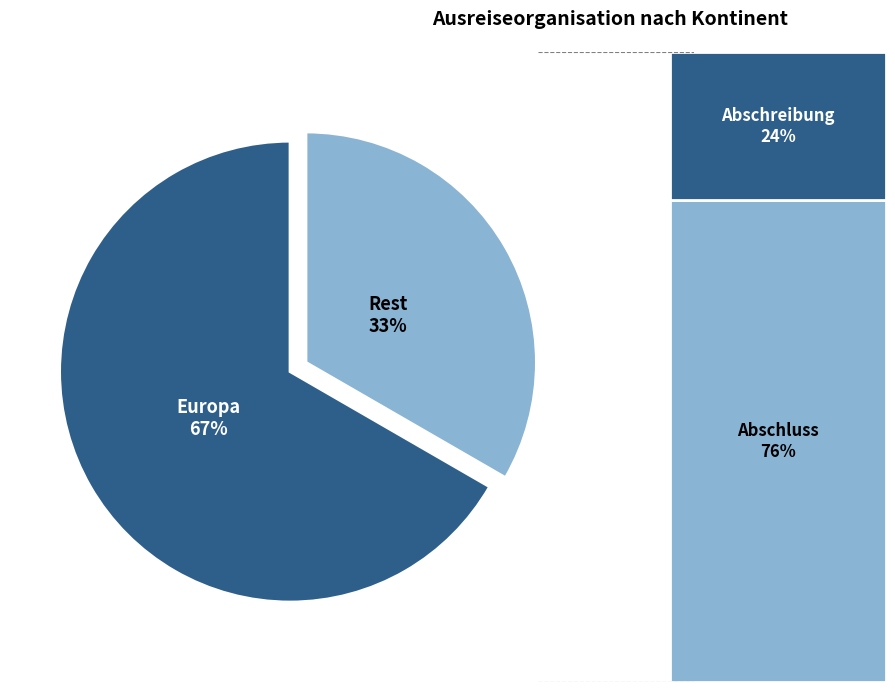

Combined, do Europa and Rest account for over 50%?

Yes